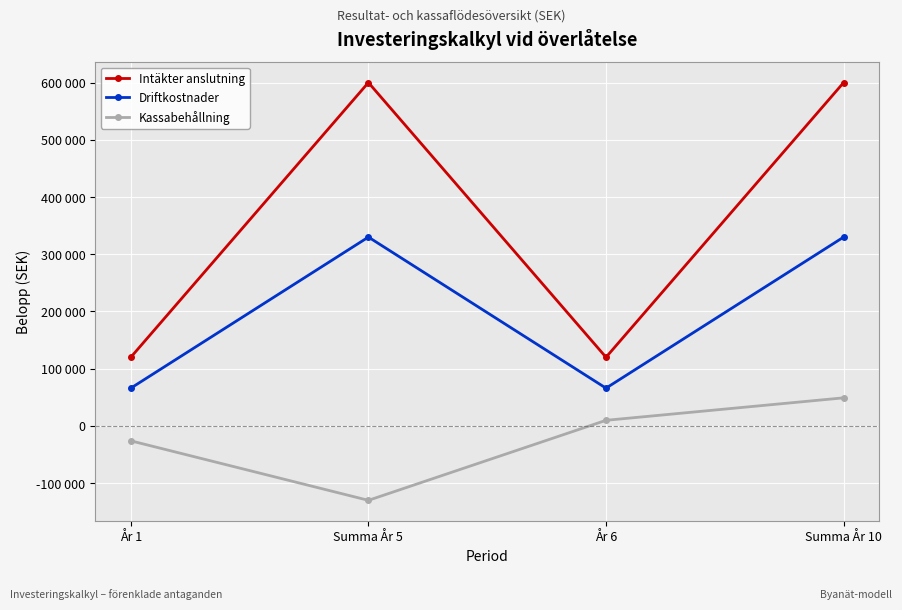

What is the lowest value of the Intäkter anslutning series?

120000